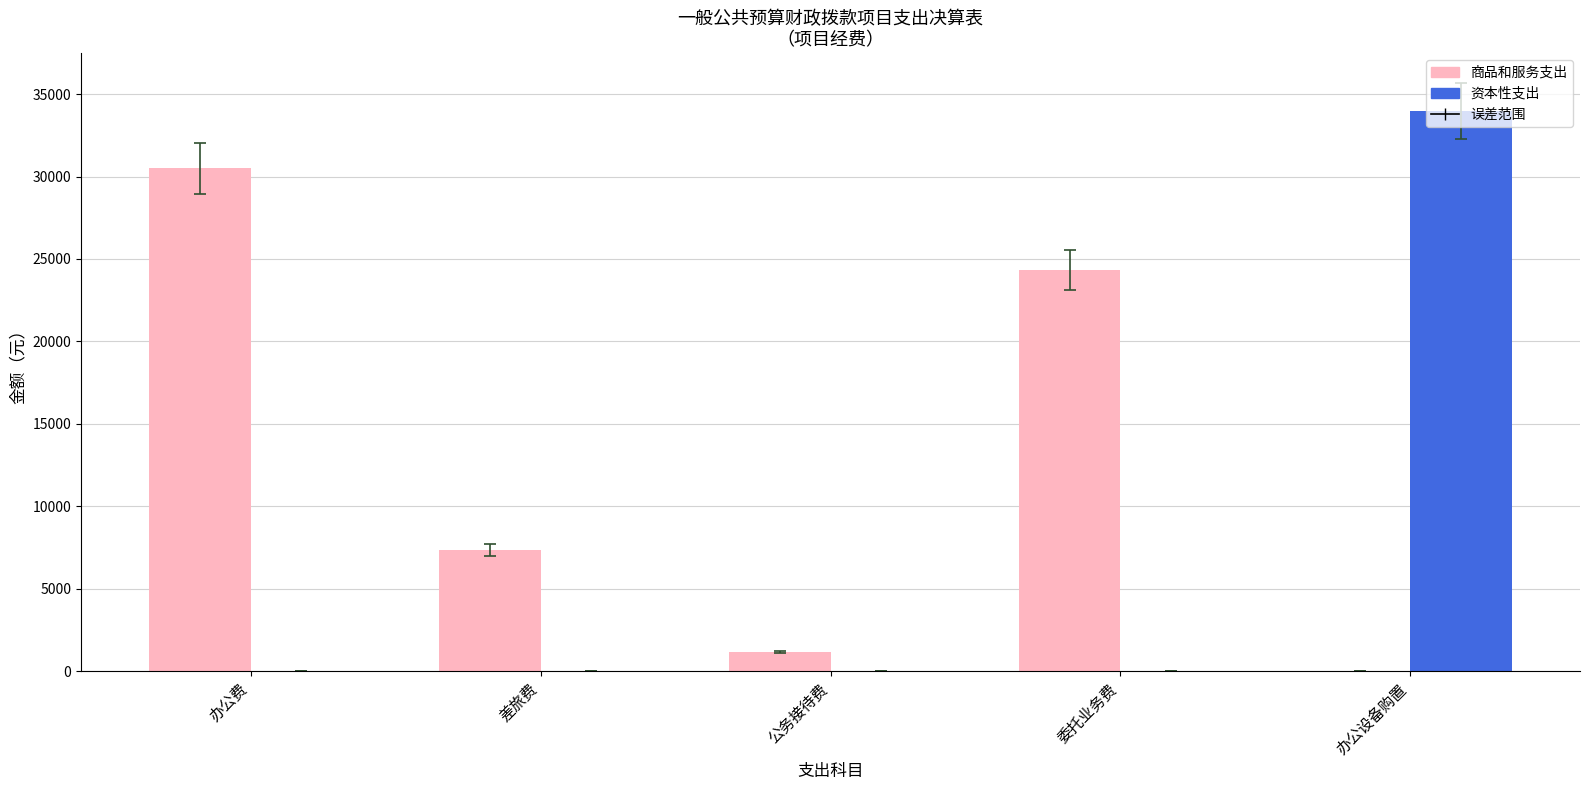

The value of 商品和服务支出 at 办公费 is 12907.2. True or false?

False